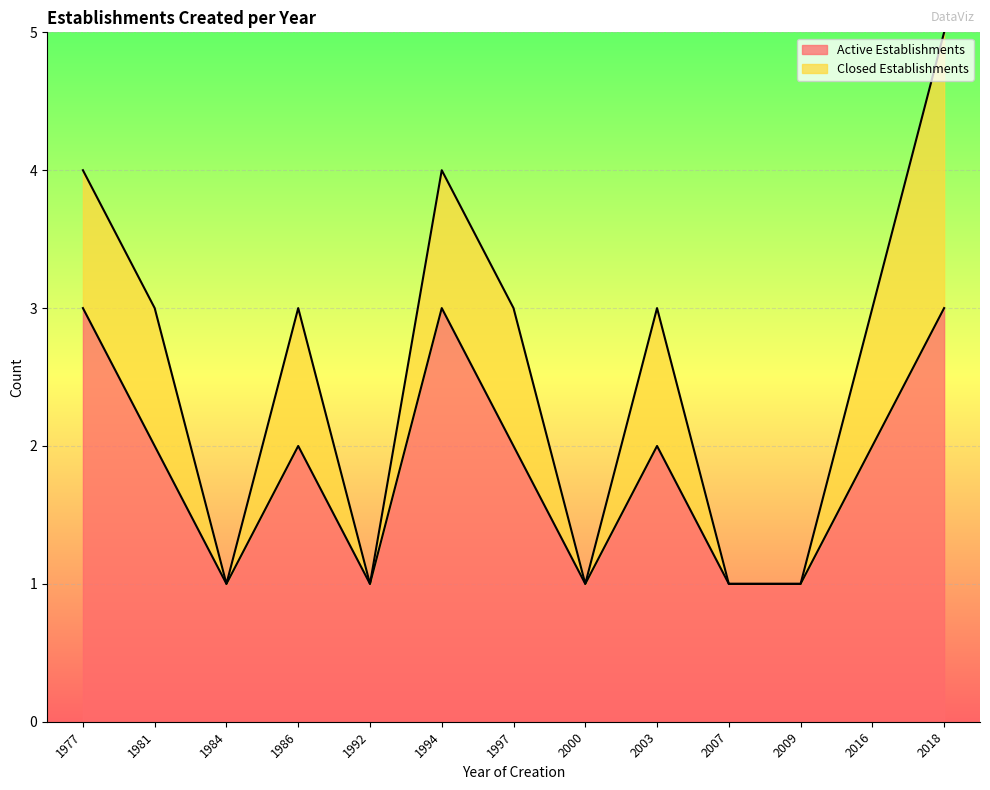

What is the difference between the maximum and minimum values?

2